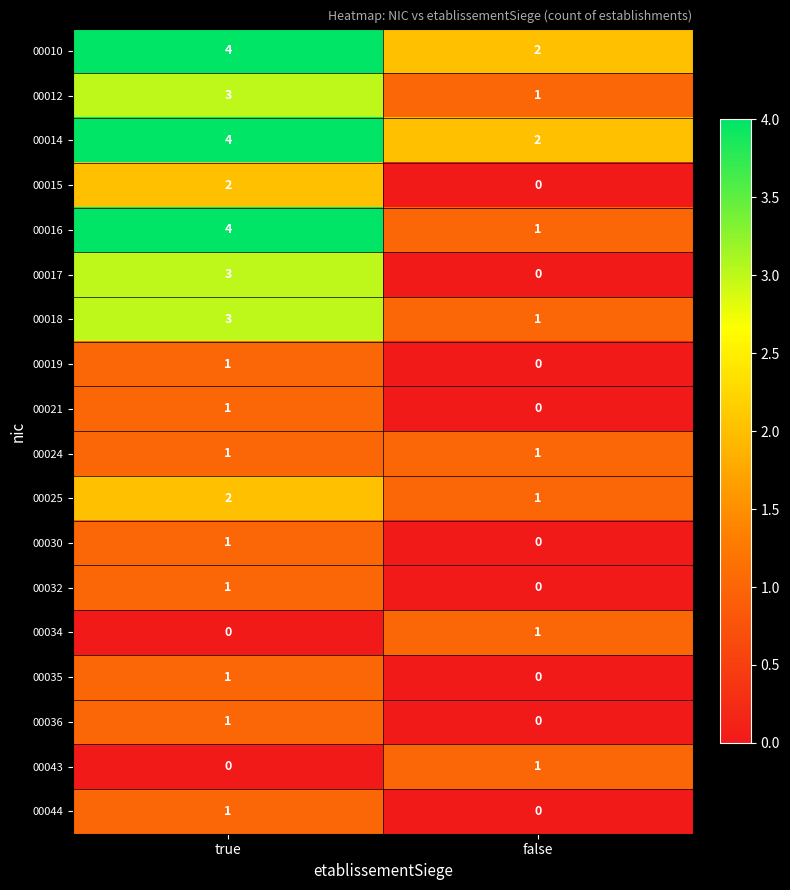

What is the maximum value shown in the chart?

4